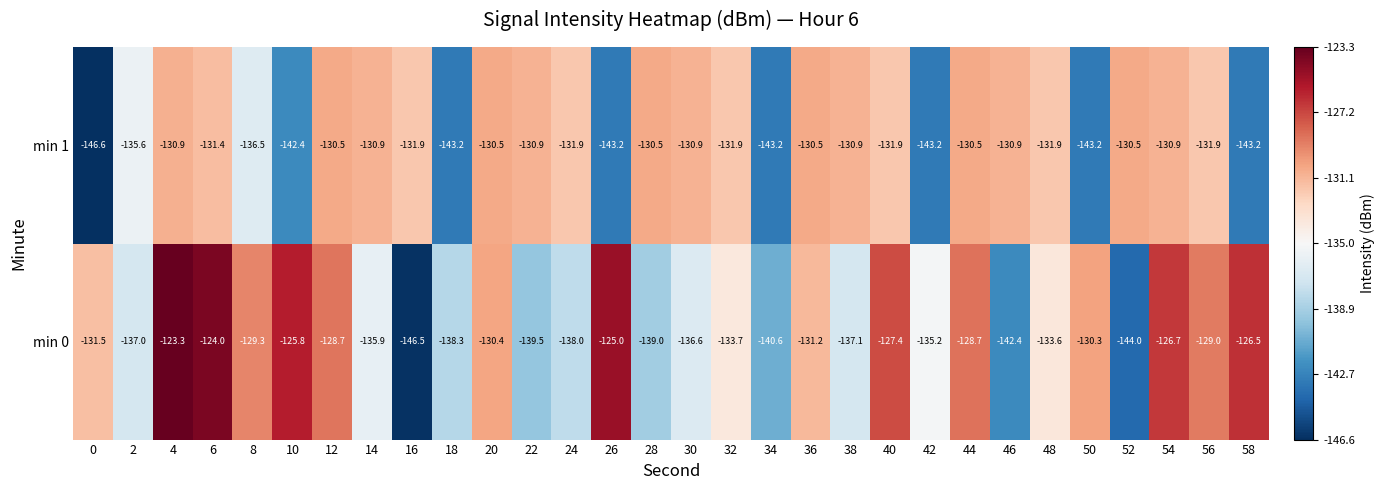

What is the sum of all min 0 values?

-3995.2